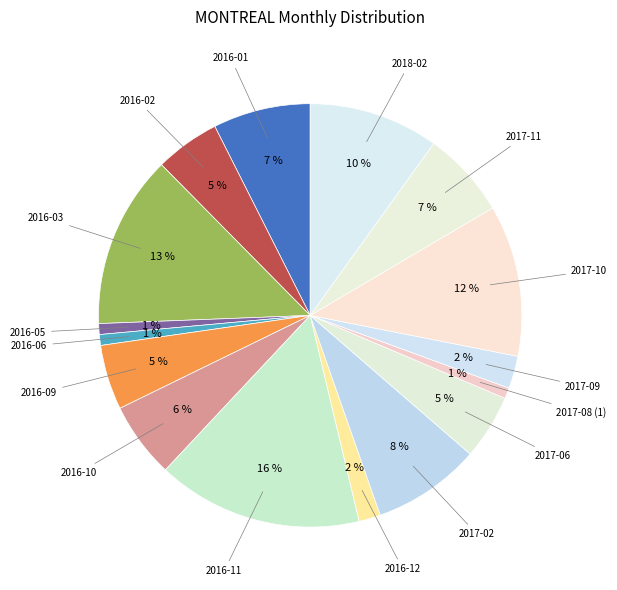

What is the smallest slice in the pie chart?

2016-05